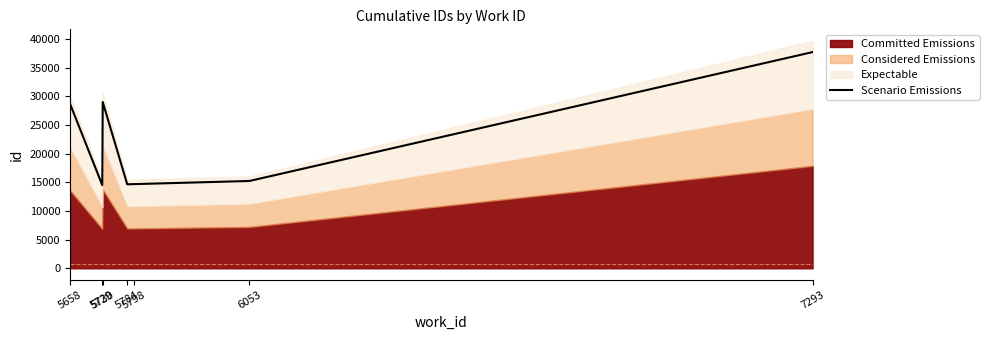

How many data points are above 15240?

4